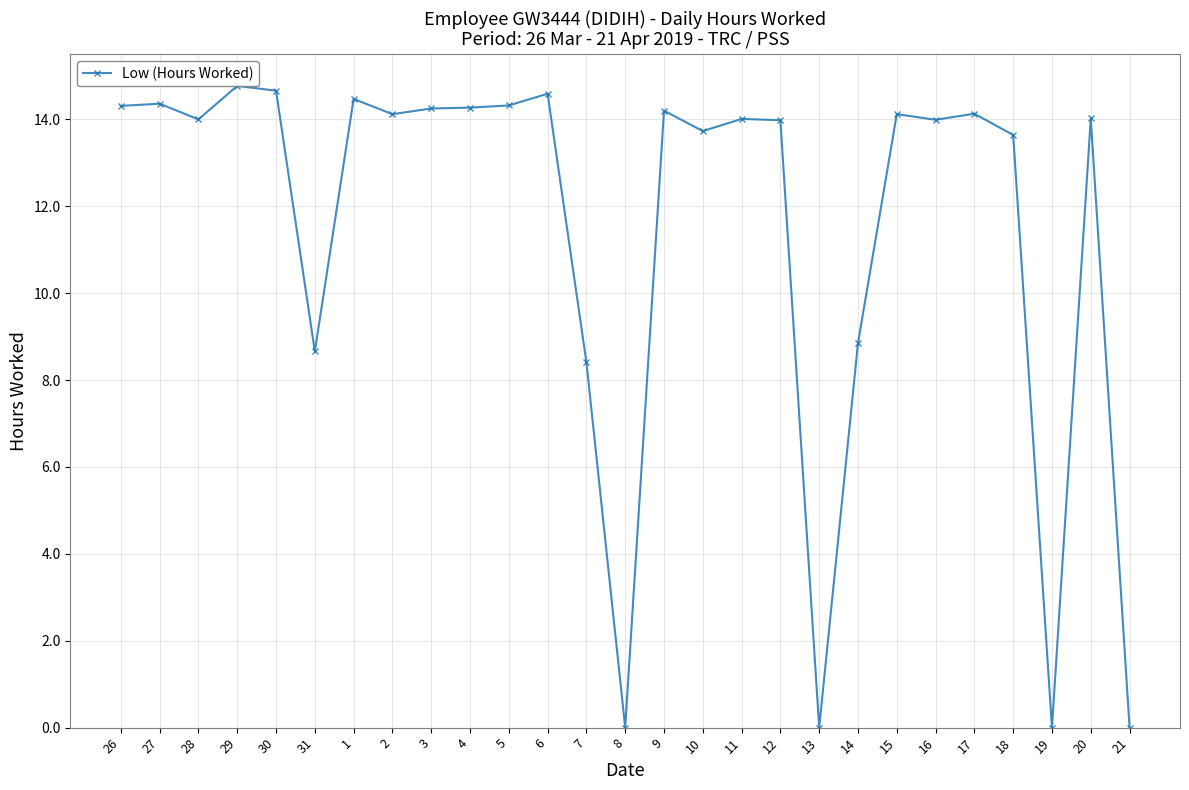

Between 10 and 6, which is larger?

6